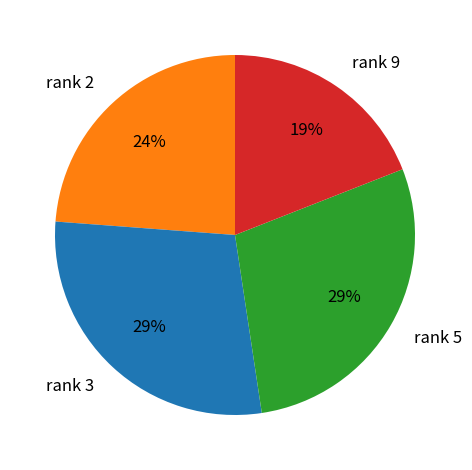

Do rank 5 and rank 3 together represent more than half of the pie?

Yes